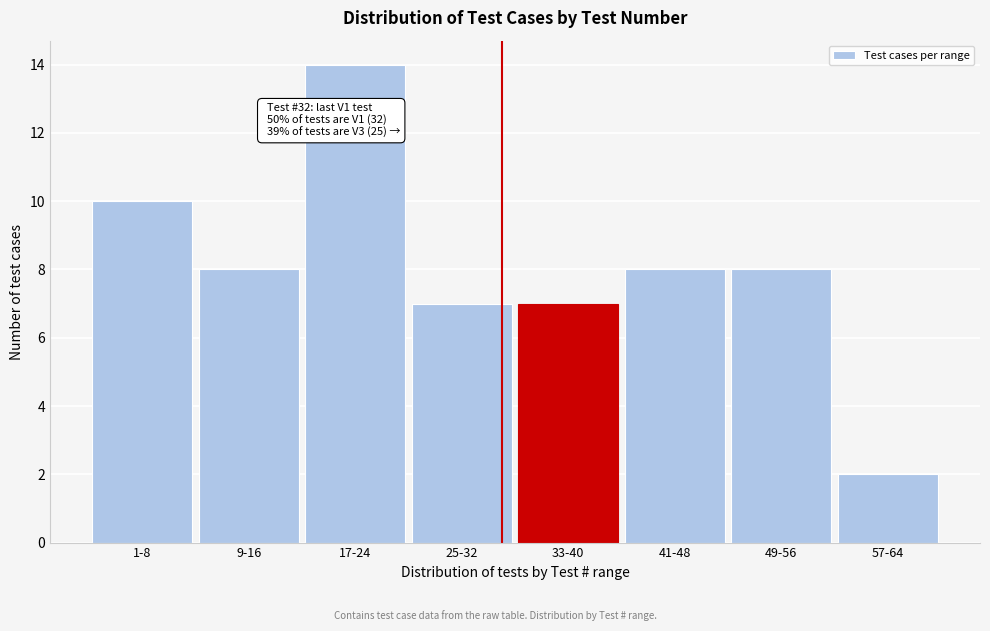

Reading left to right, transcribe all the data shown in this chart.

1-8=10	9-16=8	17-24=14	25-32=7	33-40=7	41-48=8	49-56=8	57-64=2